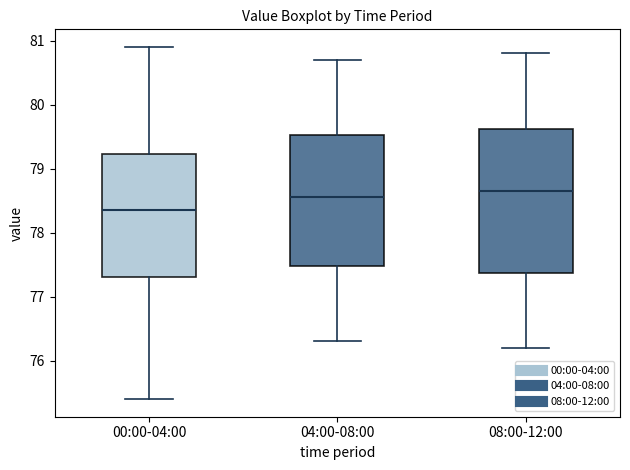

Which box's median line is the lowest?

00:00-04:00